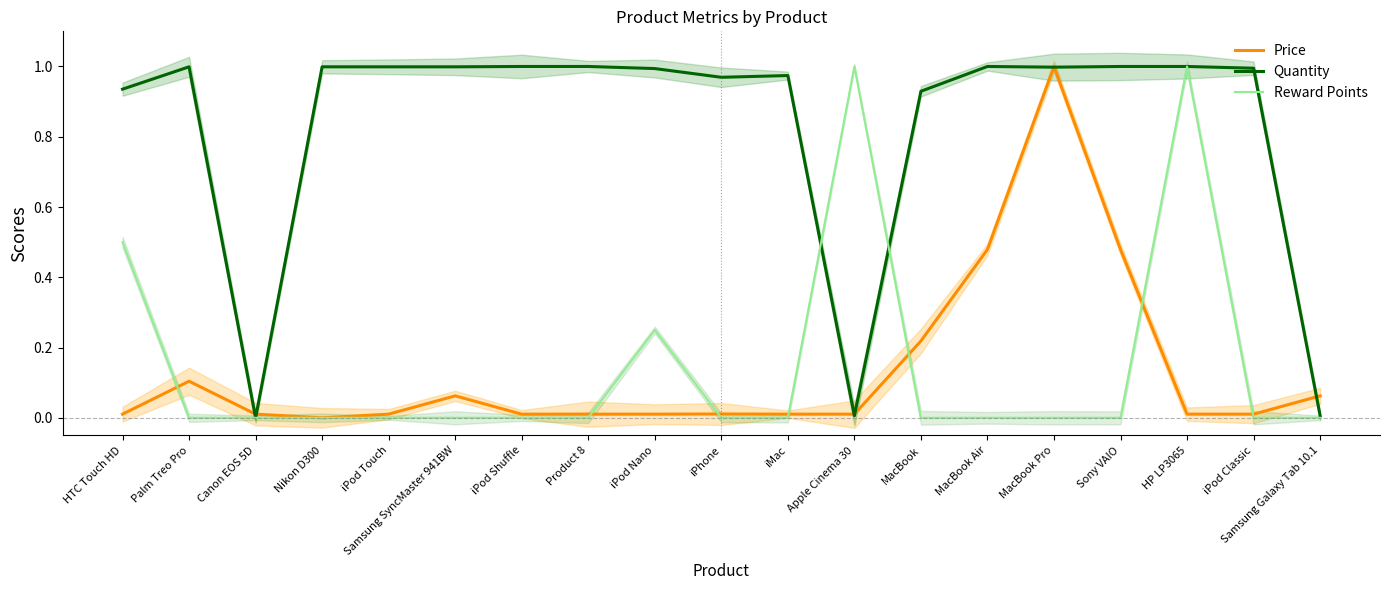

At which category does Quantity reach its first local peak?

Palm Treo Pro